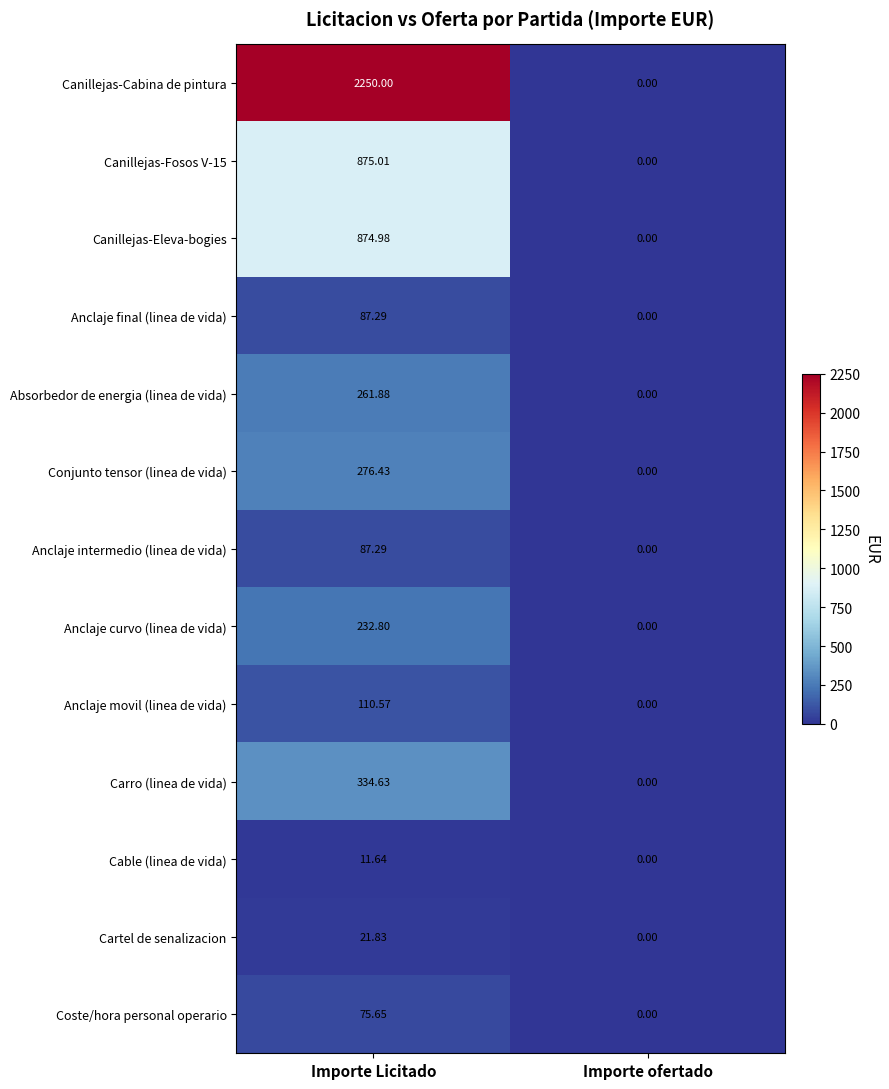

At which label does Anclaje final (linea de vida) first exceed 87?

Importe Licitado